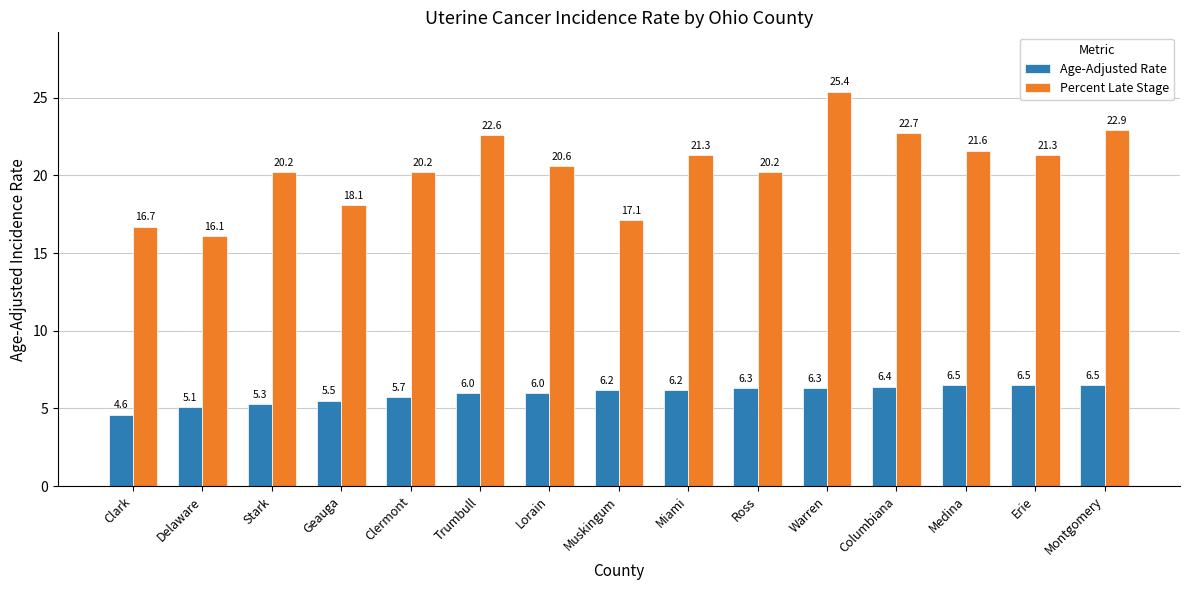

How many values in the Percent Late Stage series exceed 20?

11